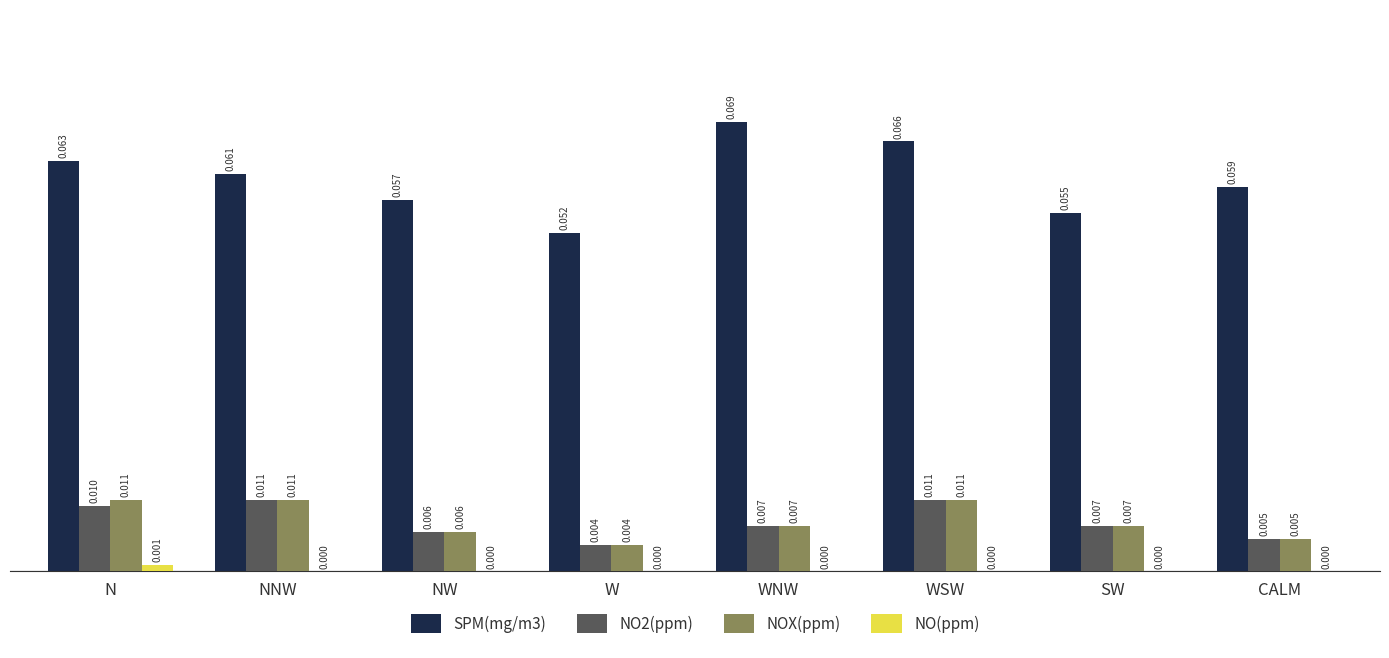

Is the value of SPM(mg/m3) at NW greater than the value of NO(ppm) at WNW?

Yes